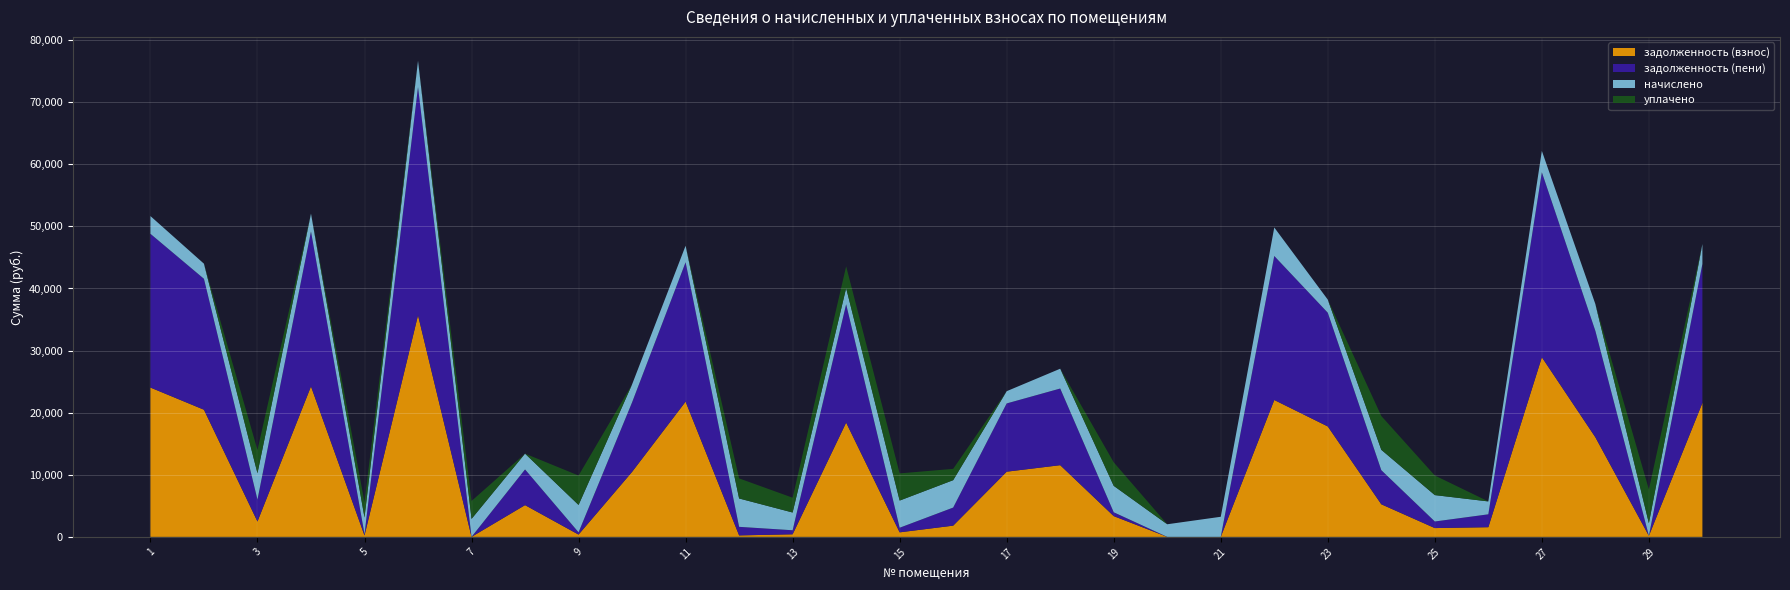

Reading left to right, transcribe all the data shown in this chart.

задолженность (взнос): 24044.6	20475.5	2473.8	24232.5	222.8	35691.1	0.0	5111.2	367.0	10468.8	21778.5	237.1	414.1	18405.0	729.1	1808.3	10498.3	11545.4	3342.1	0.0	0.0	22042.4	17783.0	5249.4	1415.7	1556.8	28928.6	16042.9	169.3	21572.2
задолженность (пени): 24758.9	21083.8	3534.0	24952.3	222.4	36751.3	0.0	5747.3	367.0	11192.3	22444.4	1379.2	651.3	19056.0	742.8	2911.3	10991.2	12343.4	619.0	0.0	0.0	23190.0	18311.3	5491.6	1062.1	2075.8	29788.0	17123.5	0.0	22375.7
начислено: 2857.0	2432.9	4240.8	2879.3	2671.0	4240.8	2894.2	2544.5	4404.5	2894.2	2663.5	4568.2	2857.0	2604.0	4374.7	4411.9	1971.6	3191.8	4255.7	2031.1	3236.4	4590.5	2113.0	3281.0	4248.2	2075.8	3437.3	4322.6	2031.1	3214.1
уплачено: 0.0	0.0	3743.8	0.0	2446.9	0.0	2885.5	0.0	4738.4	0.0	0.0	3234.0	2384.2	3500.0	4374.4	1821.7	0.0	0.0	3787.0	0.0	0.0	0.0	0.0	5445.4	3156.7	0.0	0.0	0.0	5435.9	0.0